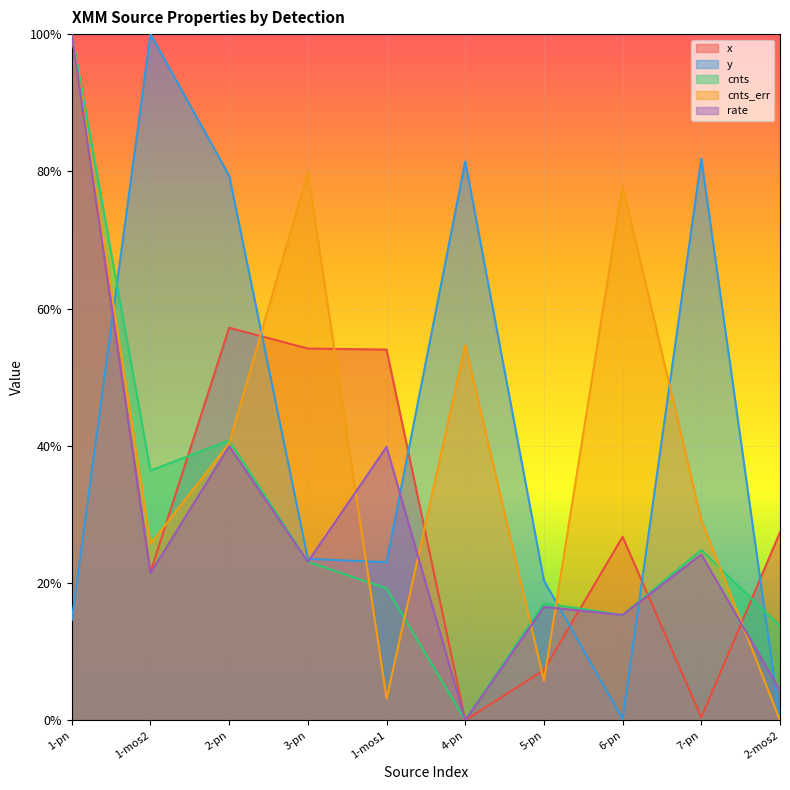

Where do cnts and x first cross each other?

1-mos2 and 2-pn